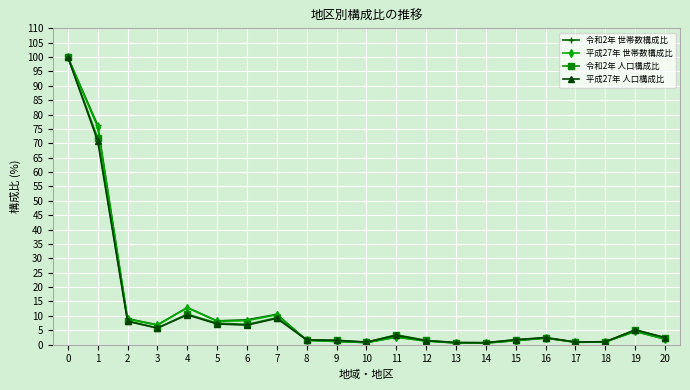

The value of 平成27年 世帯数構成比 at 3 is 6.8. True or false?

True